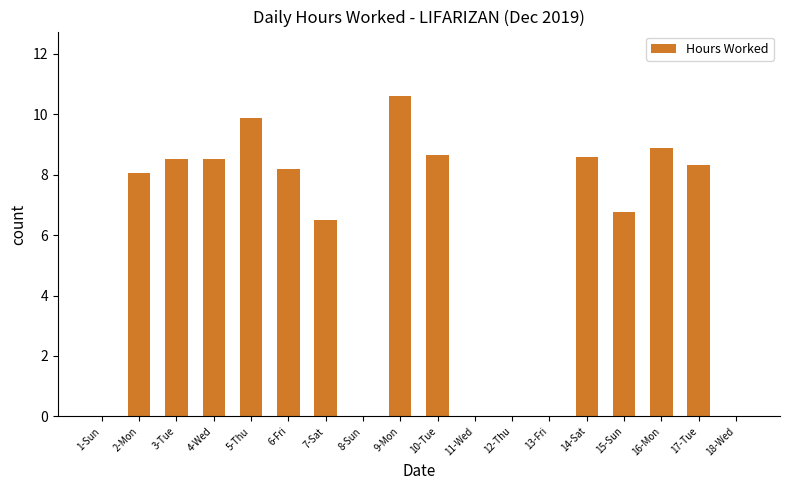

Are the bars horizontal?

No